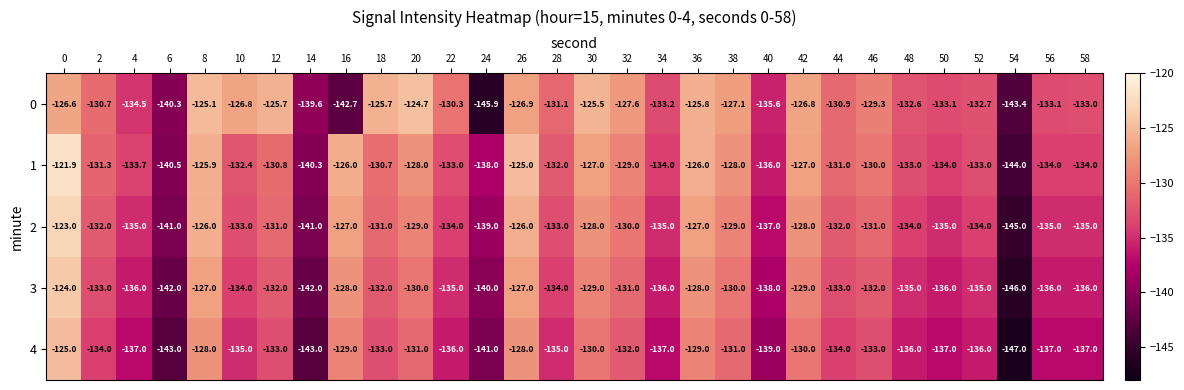

What is the maximum value shown in the chart?

-121.9